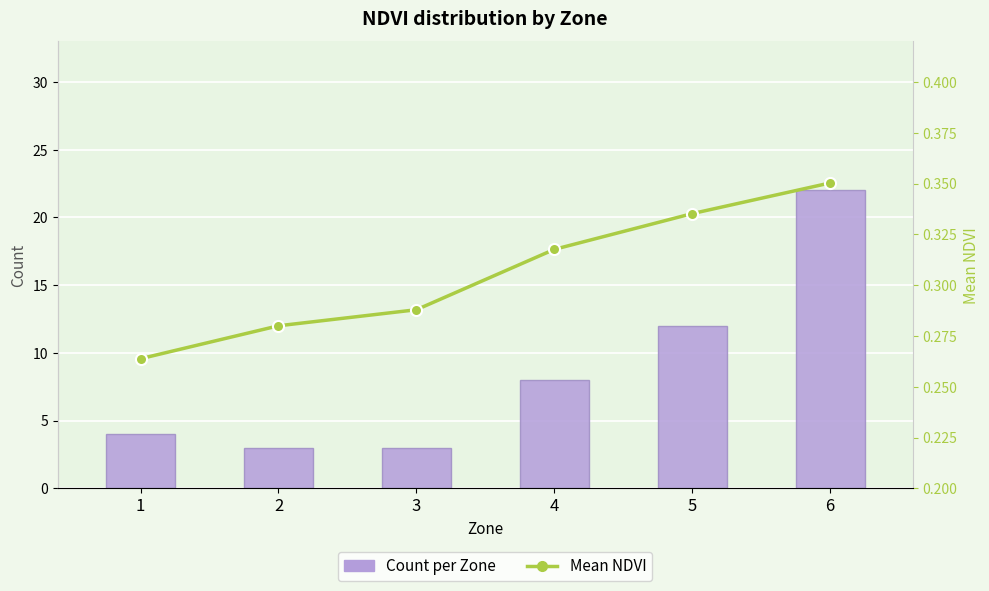

Rank the categories by Count per Zone value from lowest to highest.

2, 3, 1, 4, 5, 6